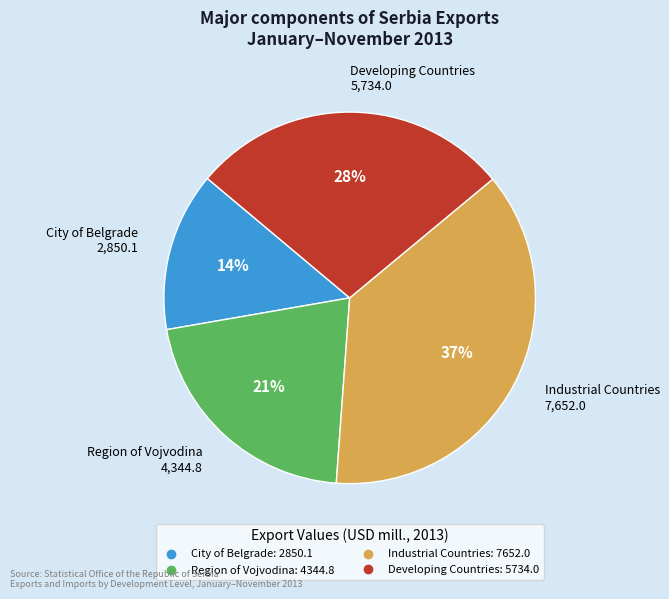

How many segments does this pie chart have?

4